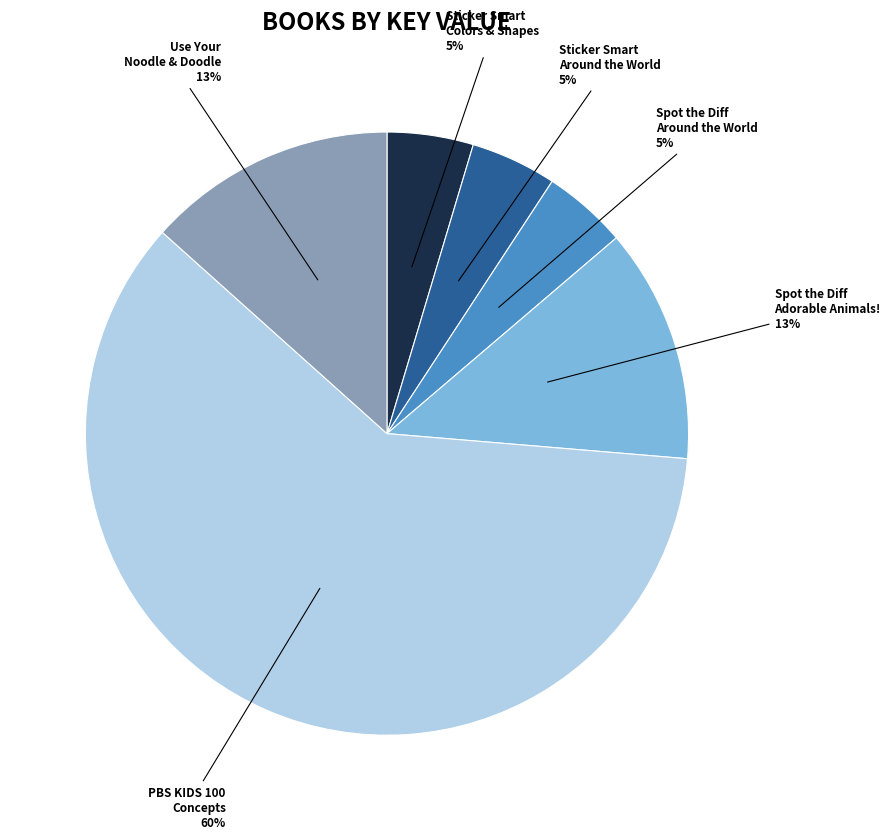

To the nearest percent, what is the average slice percentage?

17%